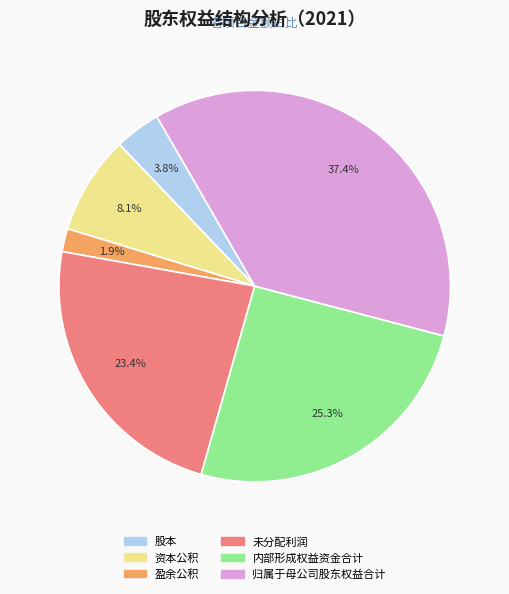

Does any single category account for the majority?

No